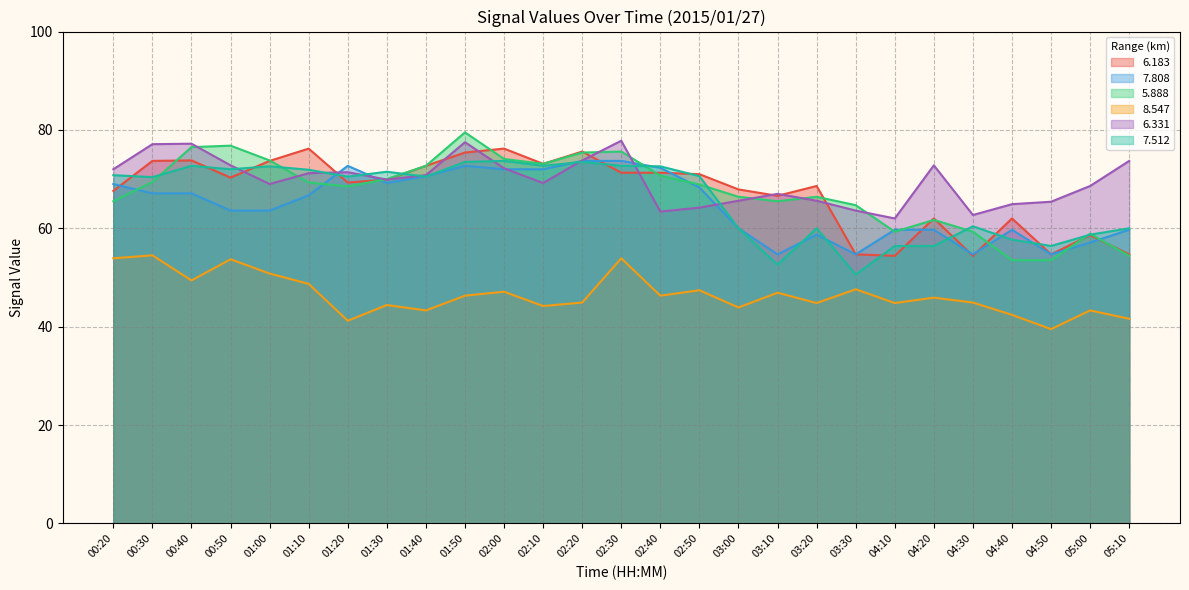

How many lines are shown in the chart?

6